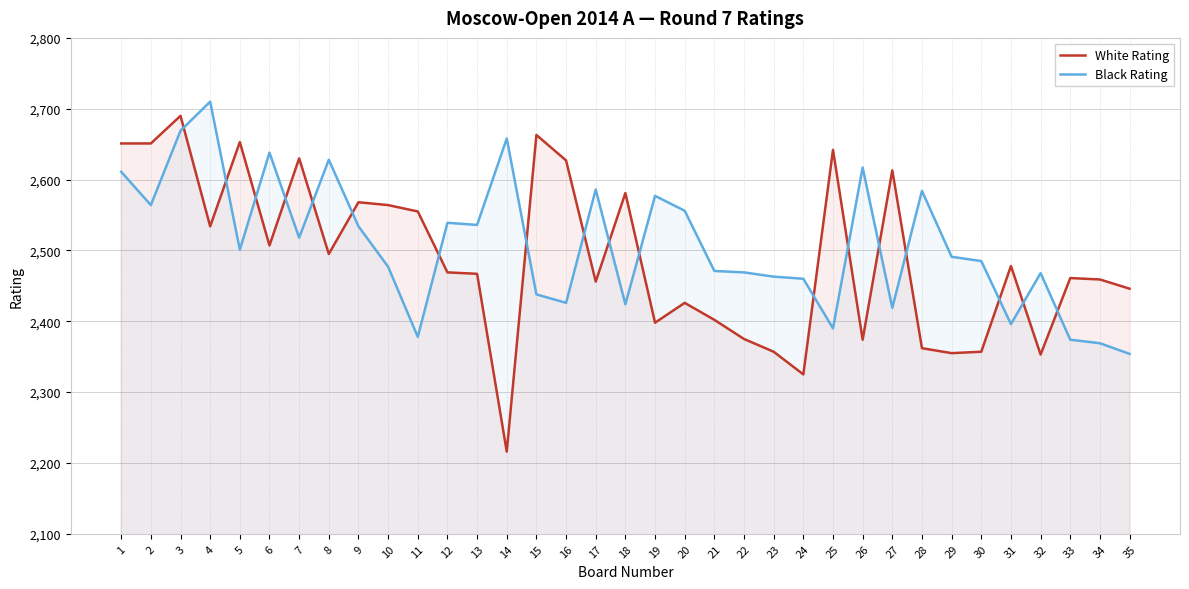

How many data points does each series have?

35